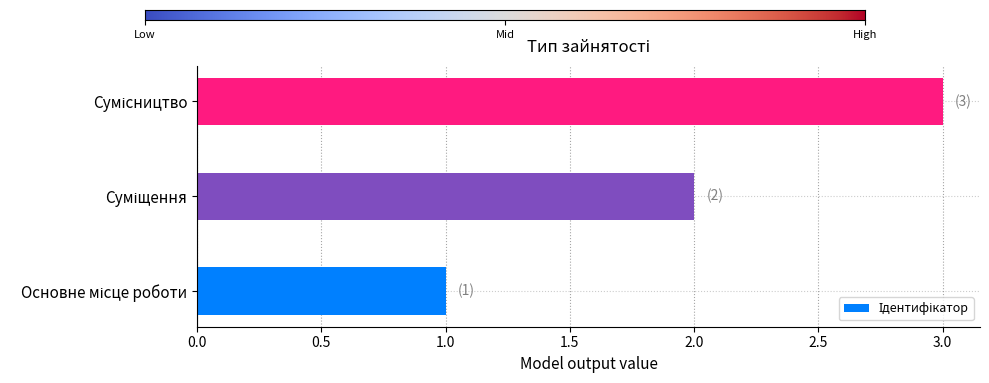

What is the greatest value displayed?

3